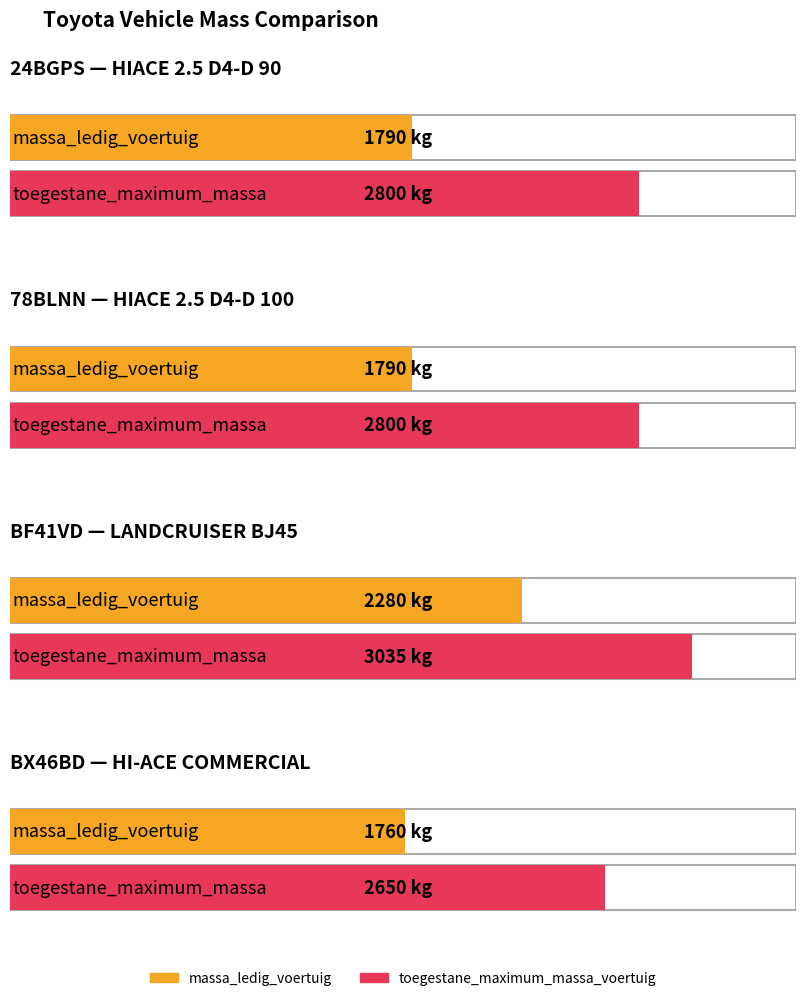

At BX46BD, list the series in order from largest to smallest.

toegestane_maximum_massa_voertuig, massa_ledig_voertuig